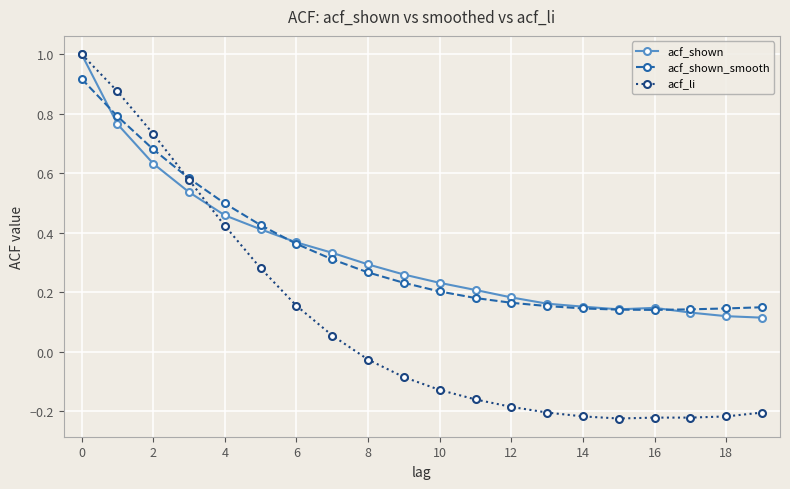

How many times do acf_shown and acf_shown_smooth cross each other?

3